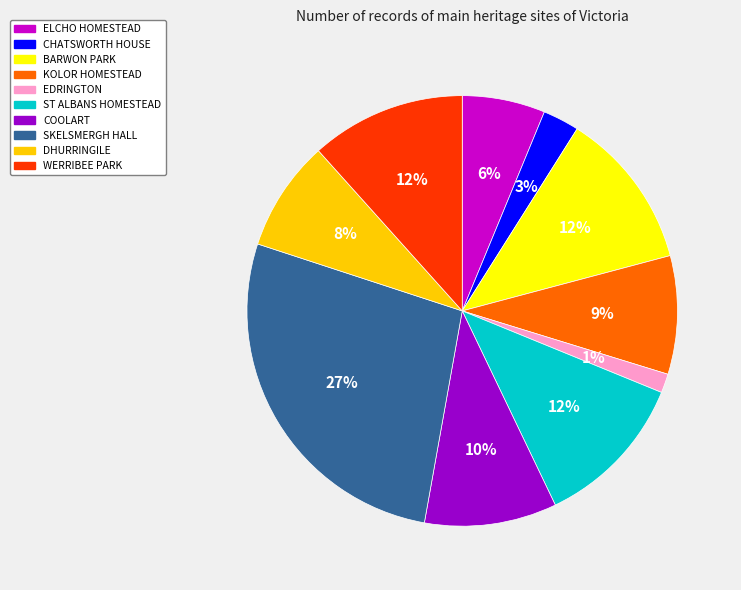

Between CHATSWORTH HOUSE and EDRINGTON, which is larger?

CHATSWORTH HOUSE